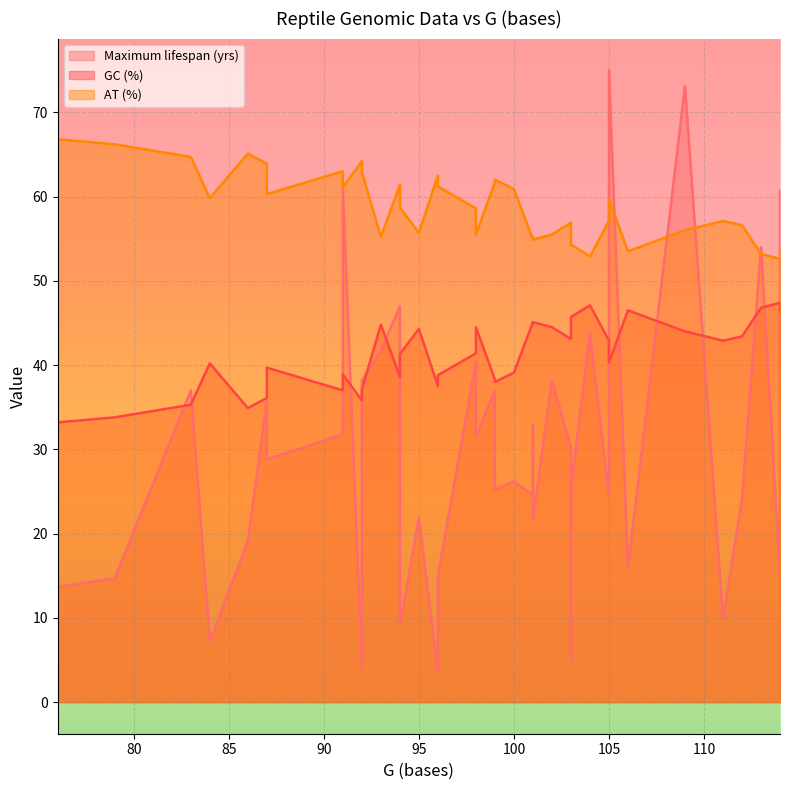

At which category does GC (%) reach its first local peak?

3